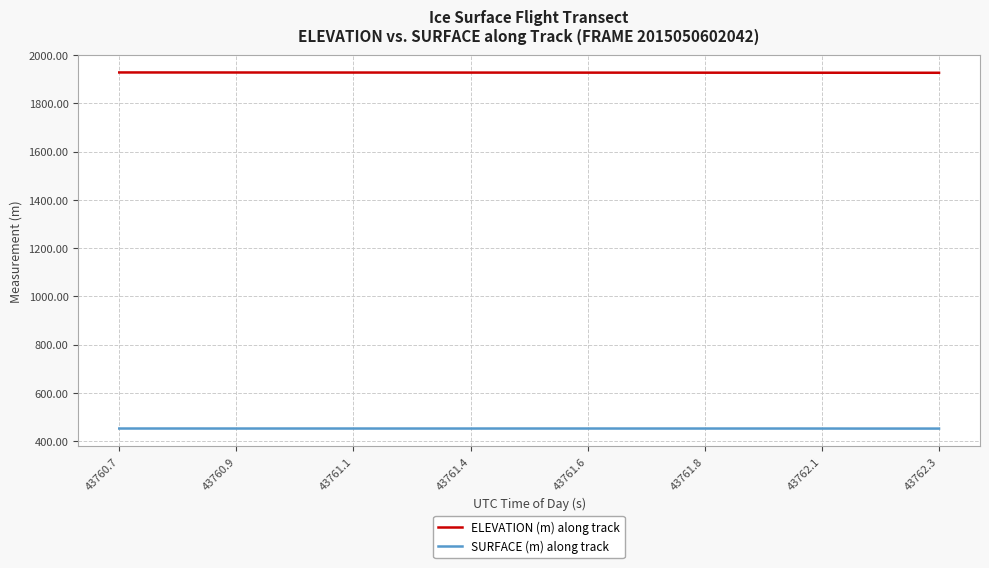

What is the maximum value shown in the chart?

1927.8